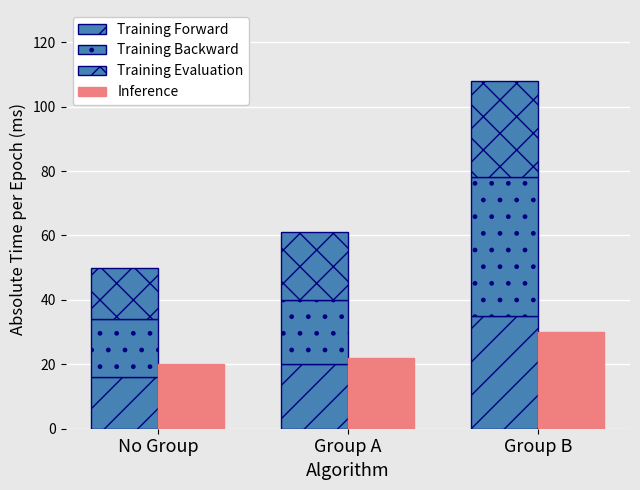

Reading left to right, transcribe all the data shown in this chart.

Training Forward: No Group=16	Group A=20	Group B=35
Training Backward: No Group=18	Group A=20	Group B=43
Training Evaluation: No Group=16	Group A=21	Group B=30
Inference: No Group=20	Group A=22	Group B=30